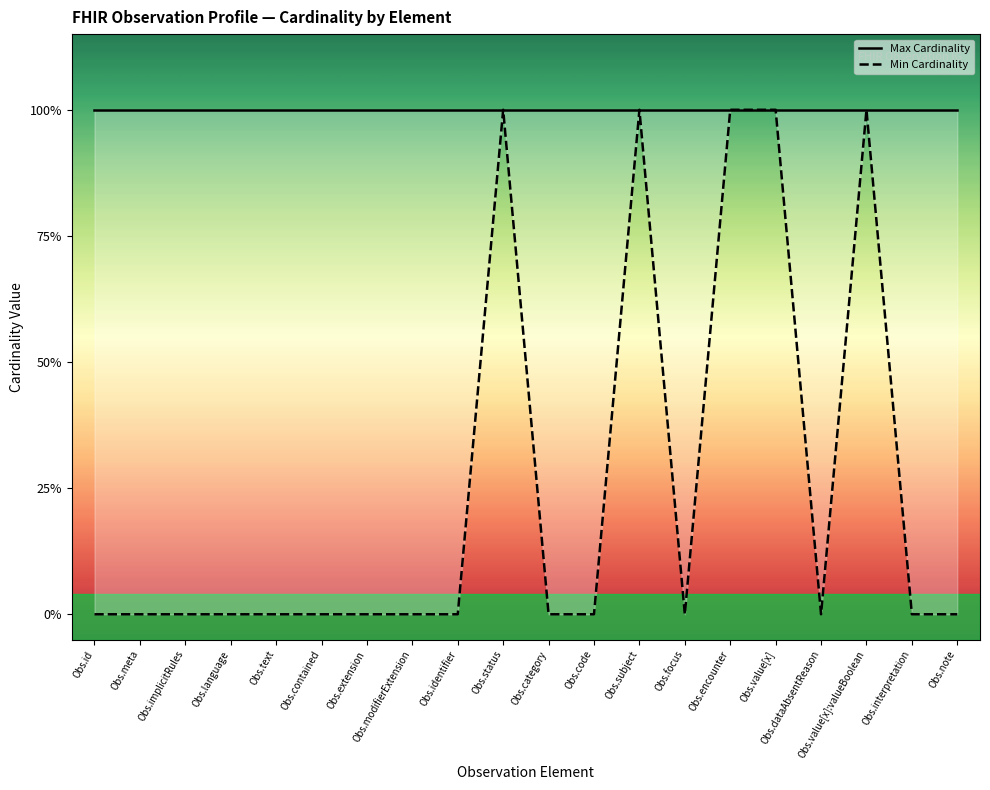

What is the difference between the maximum and minimum values in the Min Cardinality series?

1